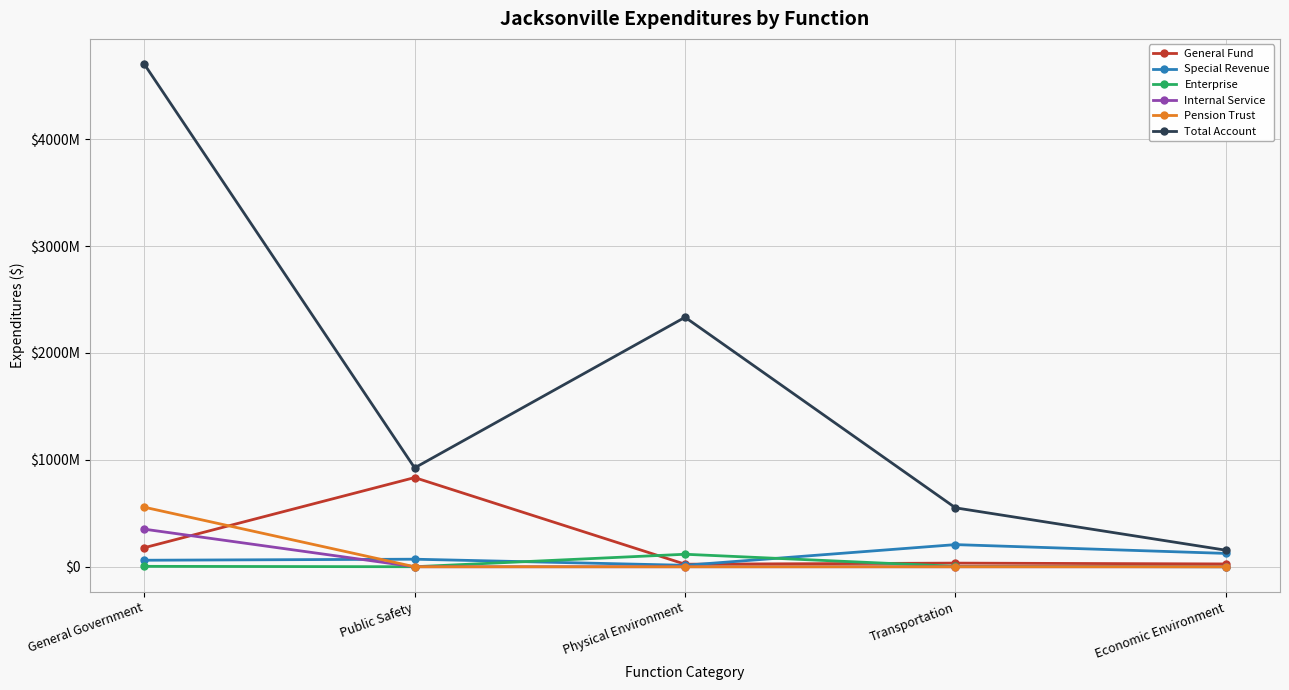

List the series in order of their peak value, highest first.

Total Account, General Fund, Pension Trust, Internal Service, Special Revenue, Enterprise